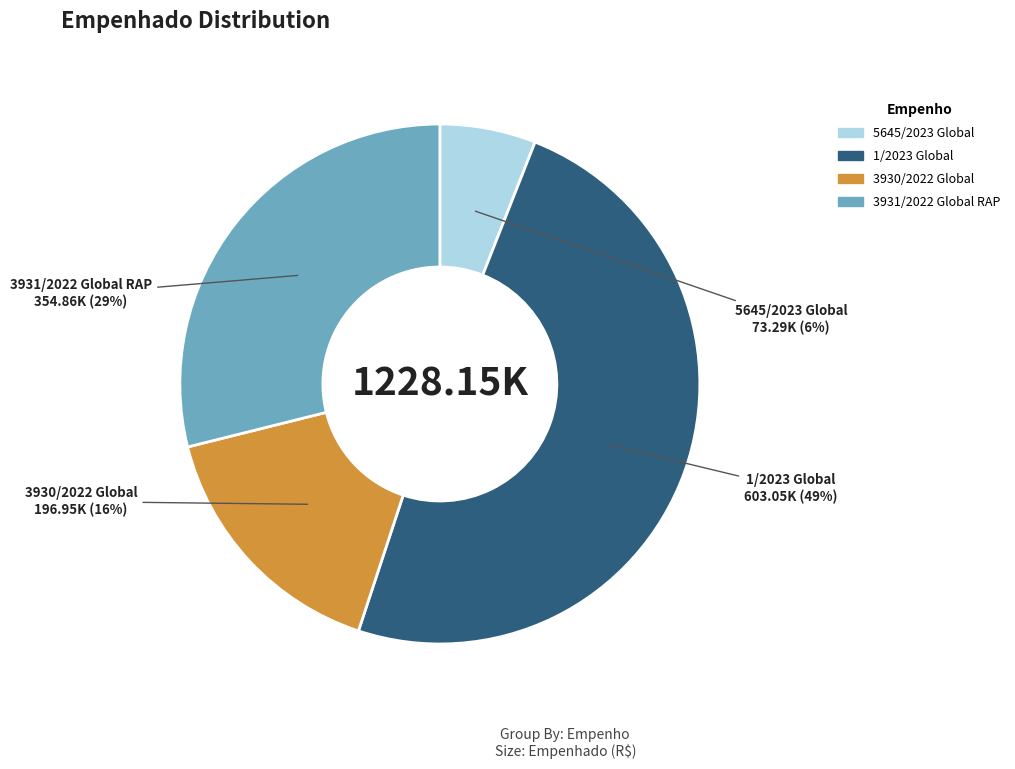

What percentage is the 5645/2023 Global slice, to the nearest percent?

6%